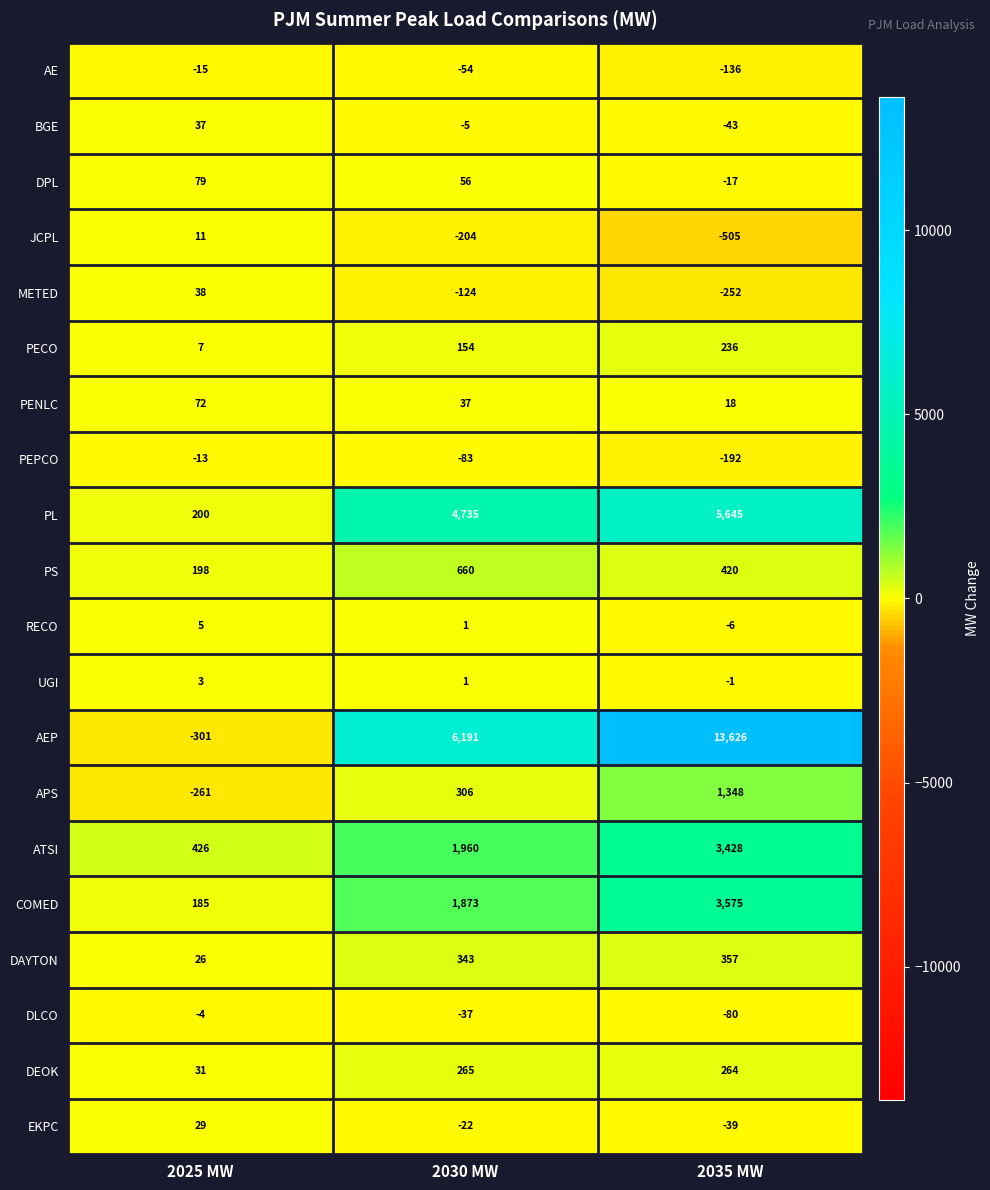

Where does the AE series first go above -54?

2025 MW